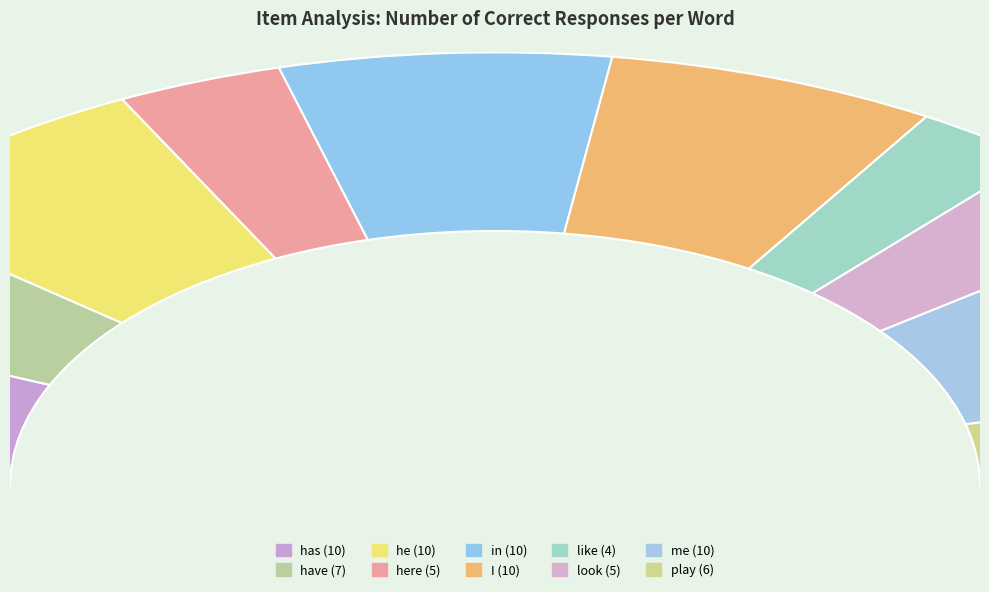

What is the largest slice in the pie chart?

has